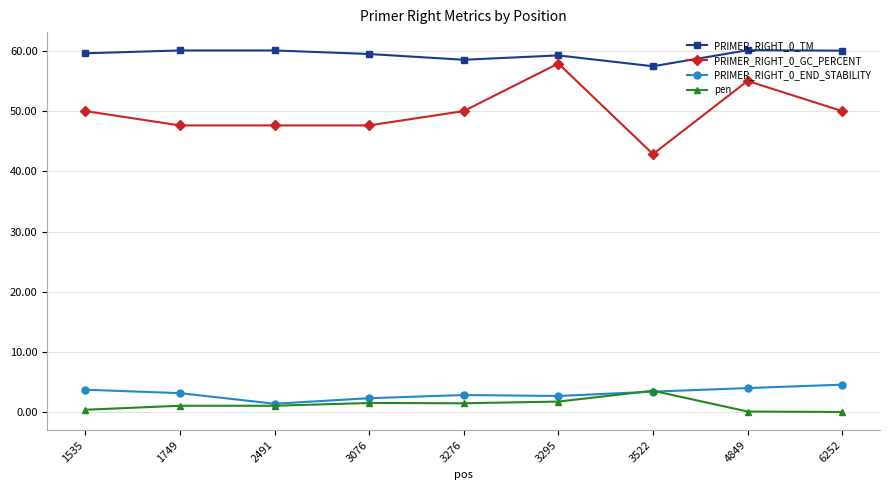

How many lines are shown in the chart?

4